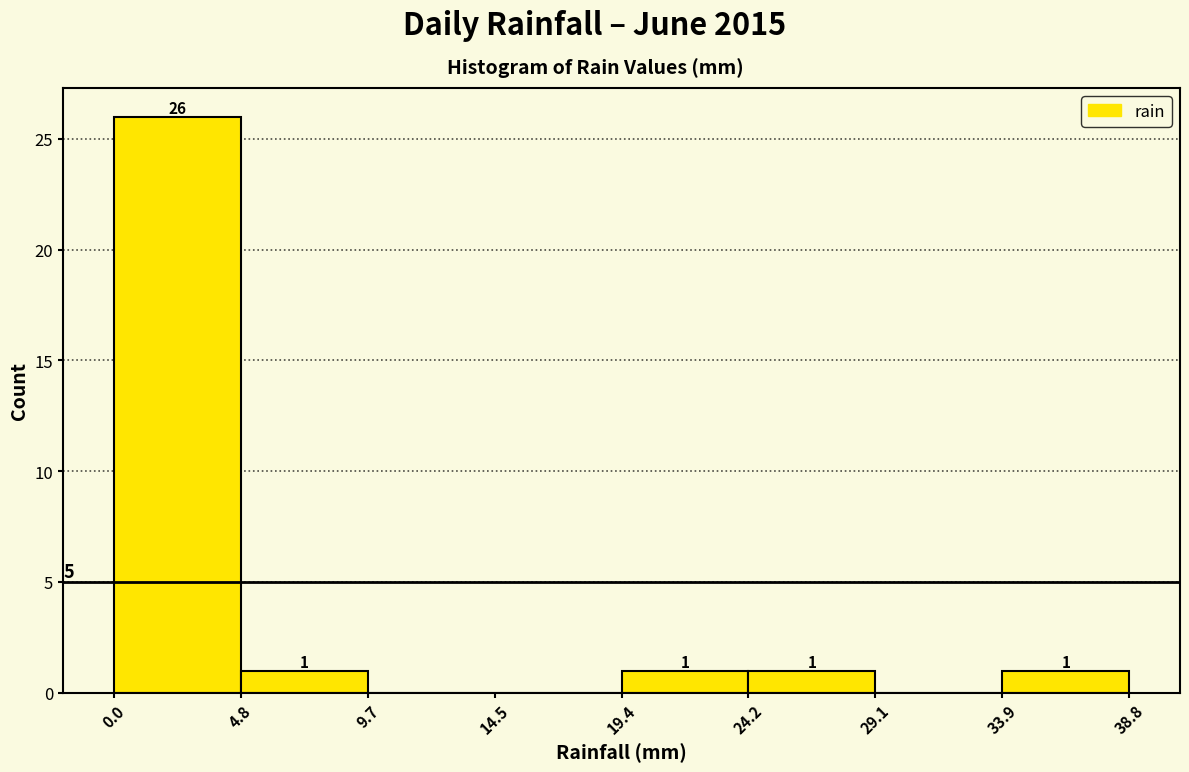

Which range on the x-axis has the tallest bar?

0.0 to 4.8